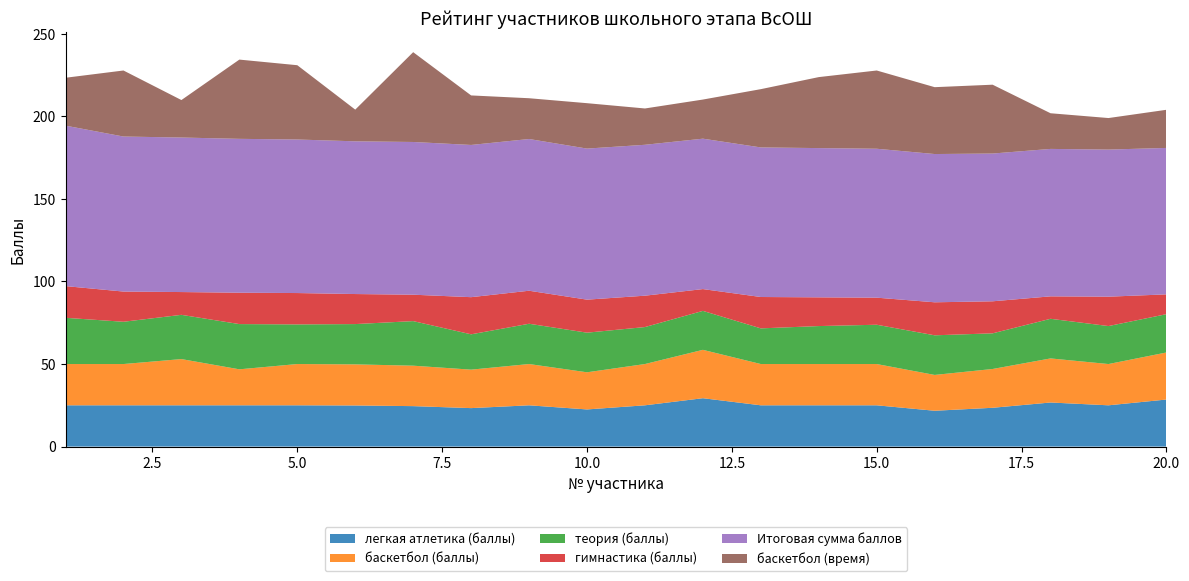

Reading left to right, what are all the values shown in this chart?

легкая атлетика (баллы): 25.0	25.0	25.0	25.0	25.0	24.9	24.5	23.3	25.0	22.5	25.0	29.3	25.0	25.0	25.0	21.7	23.5	26.7	25.0	28.5
баскетбол (баллы): 25.0	25.0	28.0	21.8	25.0	24.9	24.5	23.3	25.0	22.5	25.0	29.3	25.0	25.0	25.0	21.7	23.5	26.7	25.0	28.5
теория (баллы): 28.0	25.6	26.8	27.4	24.0	24.4	27.0	21.4	24.4	24.0	22.4	23.6	21.6	23.0	23.8	24.0	21.6	24.0	23.0	23.2
гимнастика (баллы): 19.2	18.3	13.8	19.0	19.0	18.2	16.0	22.5	20.0	20.0	19.0	13.2	19.0	17.4	16.4	20.0	19.4	13.6	17.8	12.0
Итоговая сумма баллов: 97.2	93.9	93.6	93.2	93.0	92.5	92.5	92.2	91.9	91.5	91.4	91.1	90.6	90.4	90.2	89.8	89.5	89.3	89.1	88.7
баскетбол (время): 29.0	40.0	22.7	48.0	45.0	19.2	54.4	30.0	24.7	27.5	22.0	23.7	35.3	43.0	47.4	40.5	41.7	21.6	19.1	23.1